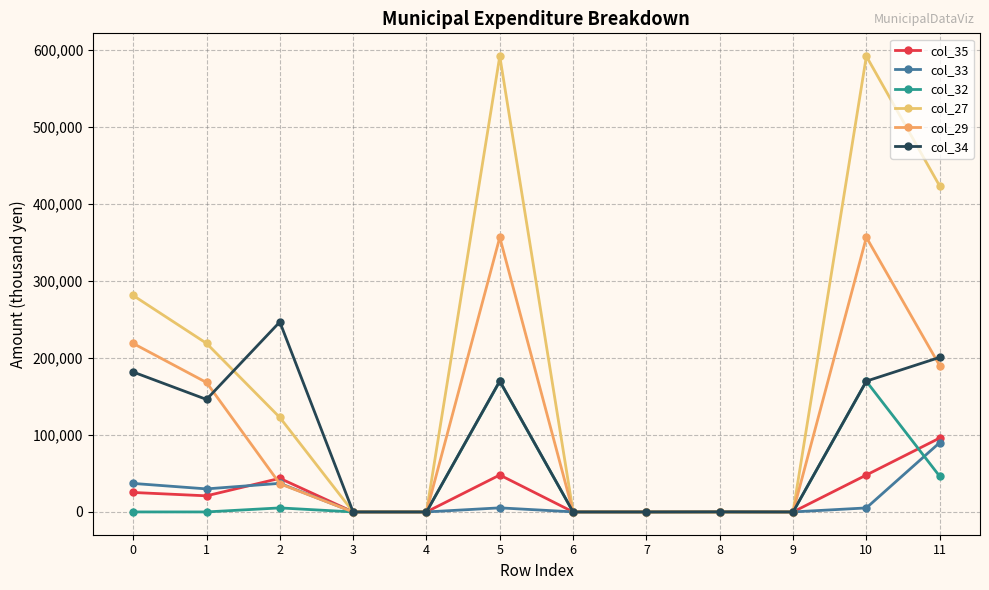

At which category is the sum across all series the highest?

5